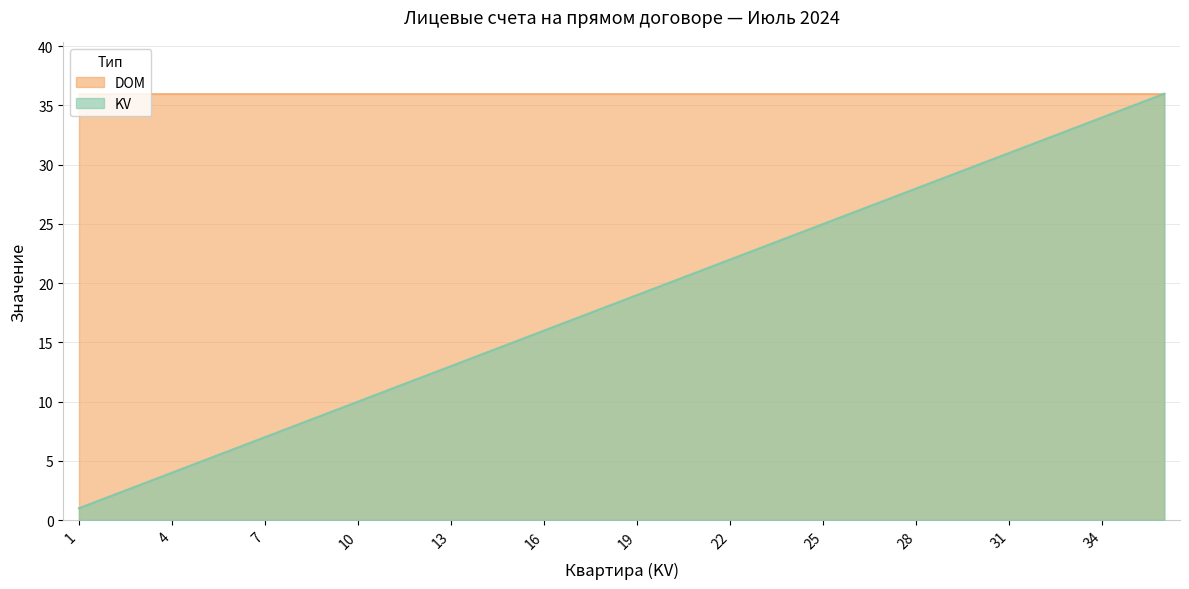

What is the ratio of the value at 4 to the value at 6?

0.7